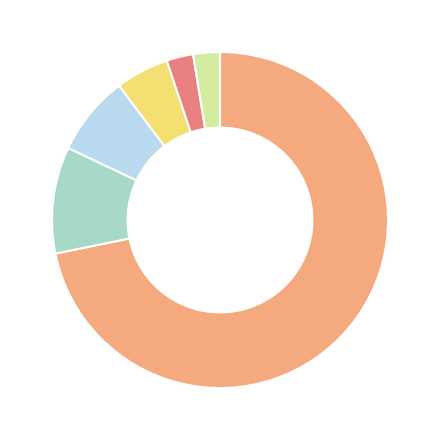

Does any single category account for the majority?

Yes